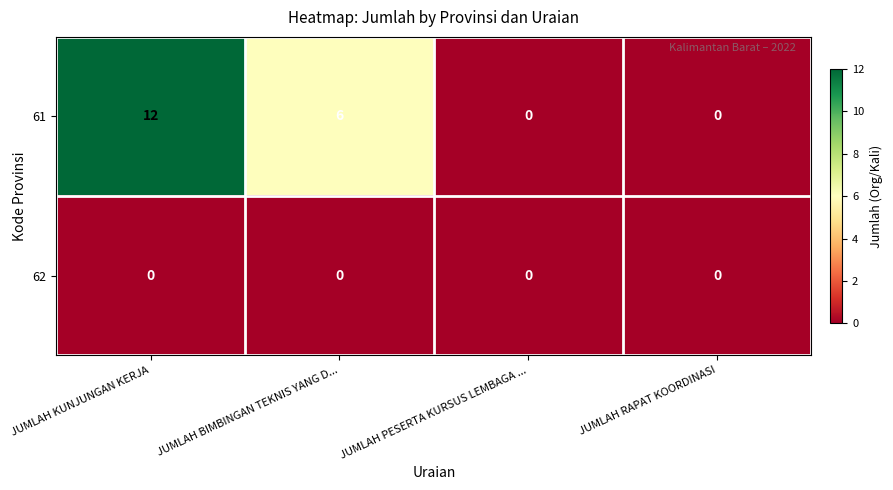

True or false: 61 has a value of 0 at JUMLAH RAPAT KOORDINASI.

True